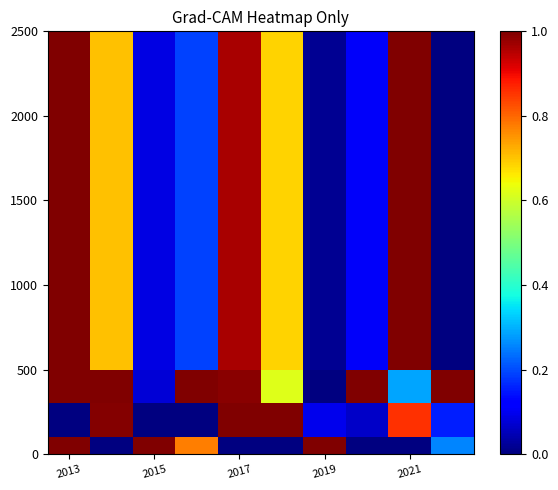

What is the greatest value displayed?

1.0